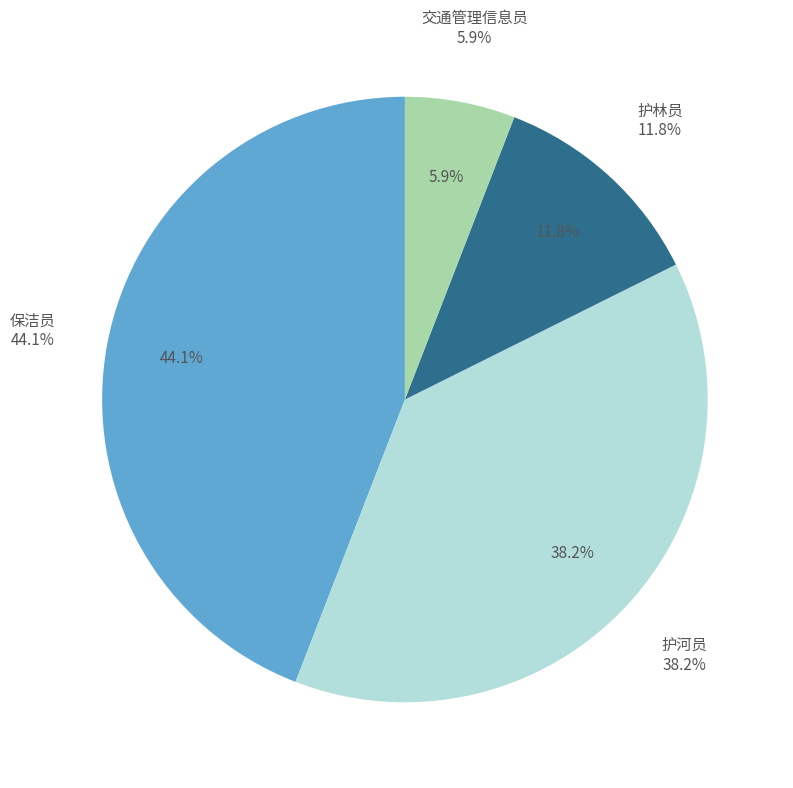

To the nearest percent, what portion does 护林员 represent?

12%